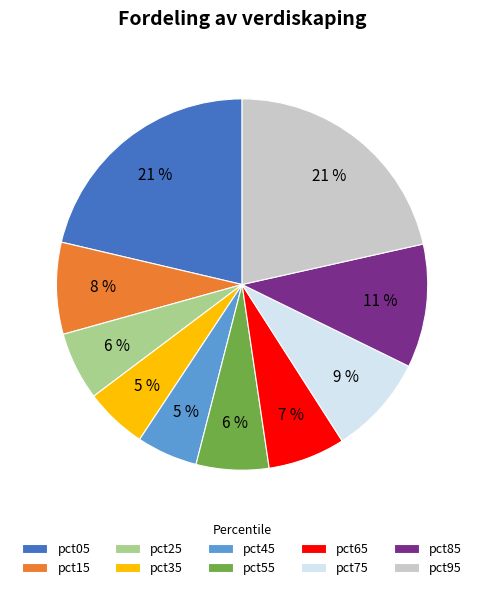

To the nearest percent, what is the average slice percentage?

10%